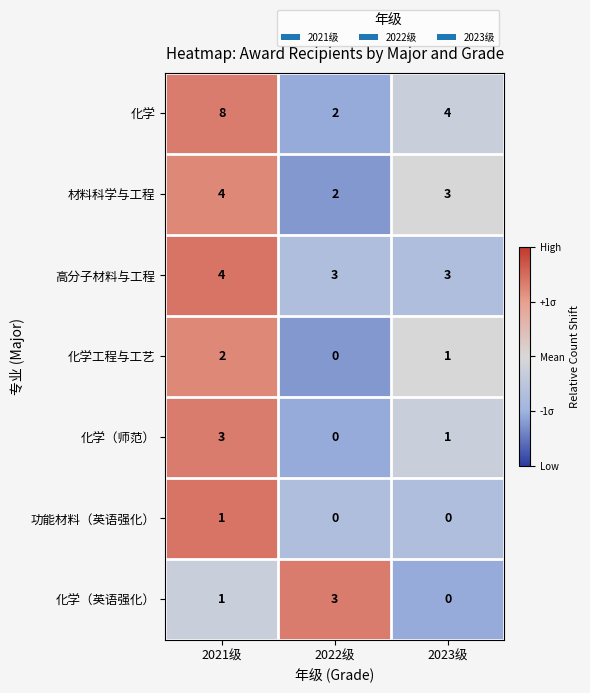

The 功能材料（英语强化） series shows 1 at 2023级. True or false?

False